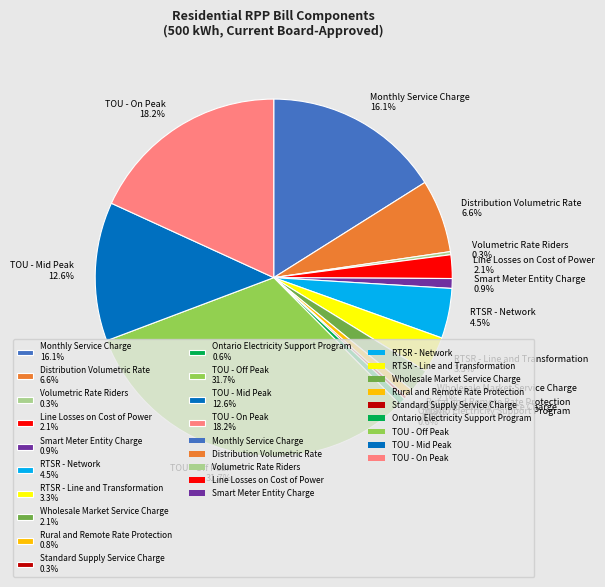

Which category has the biggest portion of the pie?

TOU - Off Peak